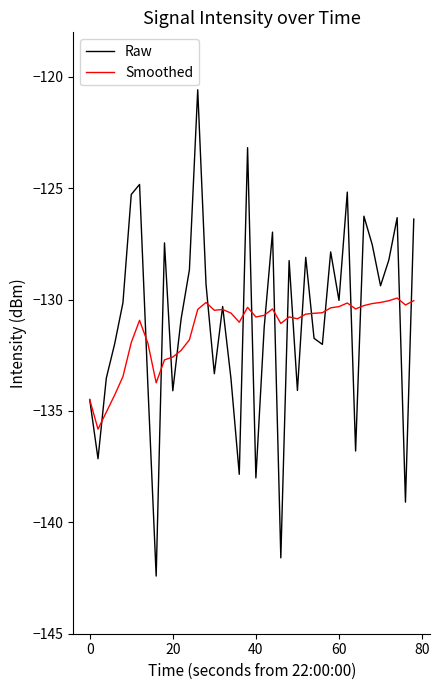

True or false: Smoothed has more than 2 interior local peaks.

True